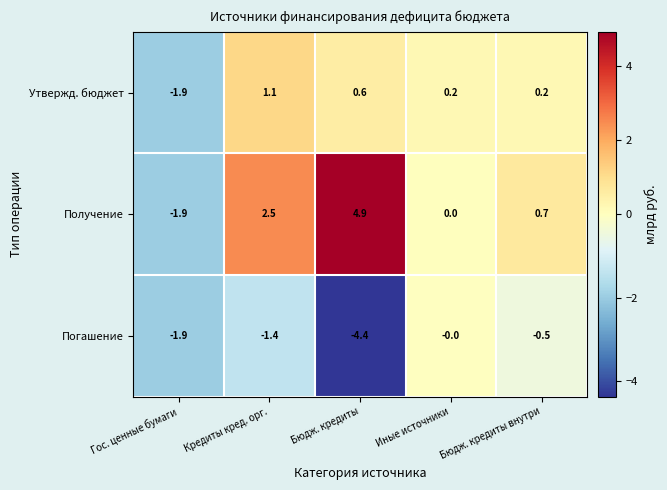

How many data points in Погашение are above -1?

2